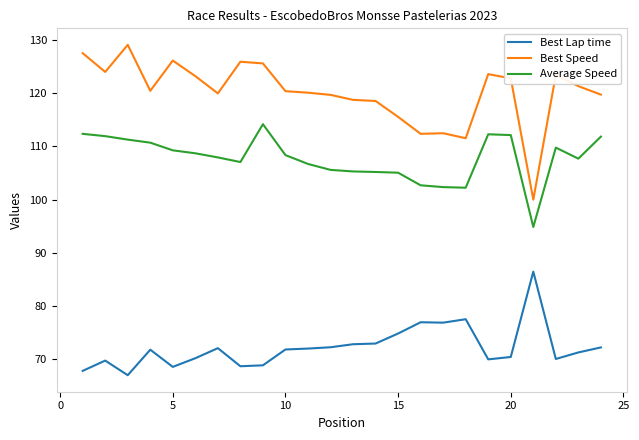

What is the maximum value for Best Speed?

129.2